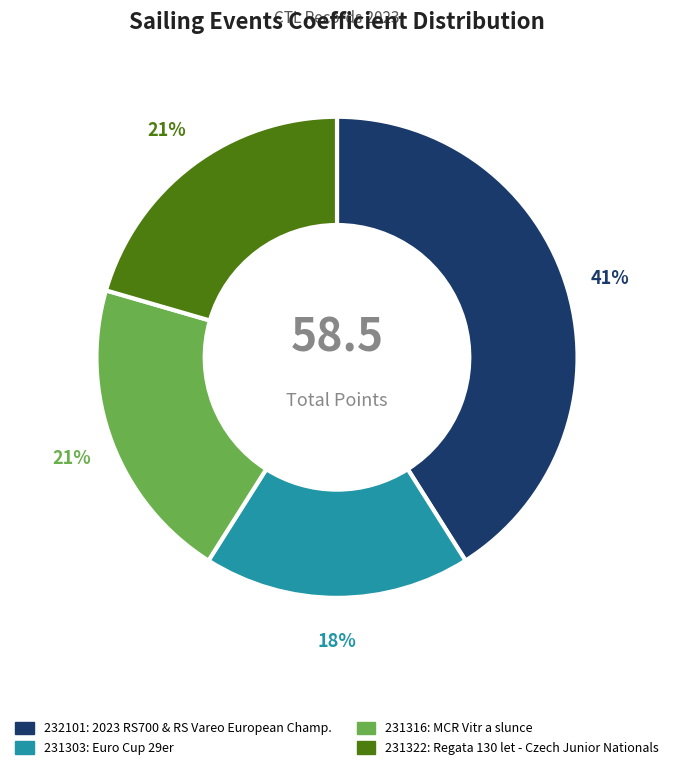

To the nearest percent, what percentage of the pie is 231322?

21%